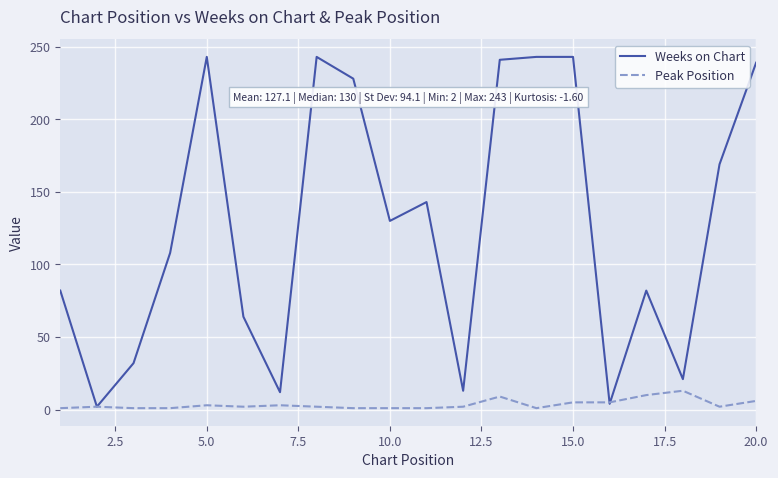

List the series in order of their peak value, lowest first.

Peak Position, Weeks on Chart